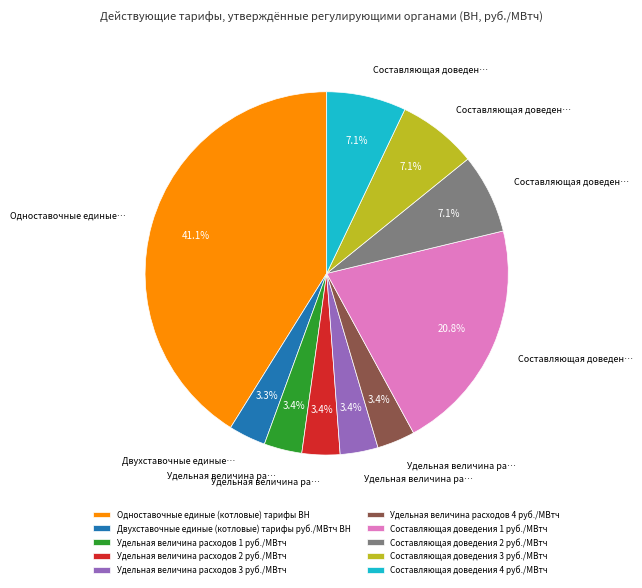

Does Составляющая доведения 4 руб./МВтч represent more than half of the total?

No